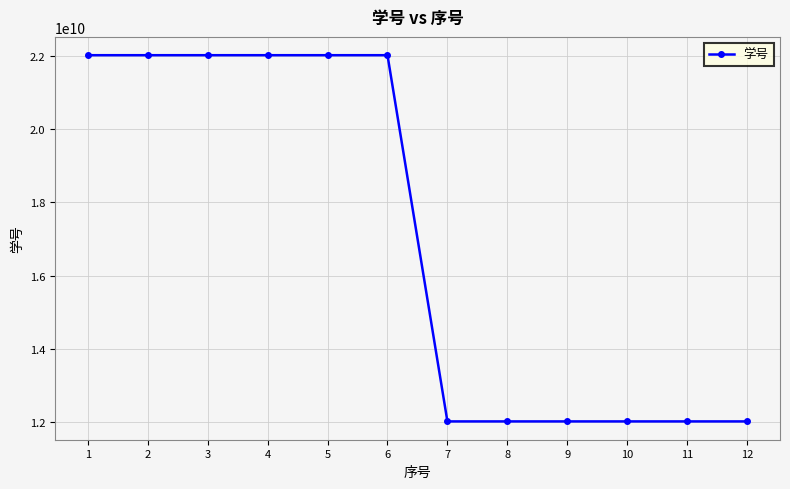

Is it true that the value at 10 is 19190059790?

False